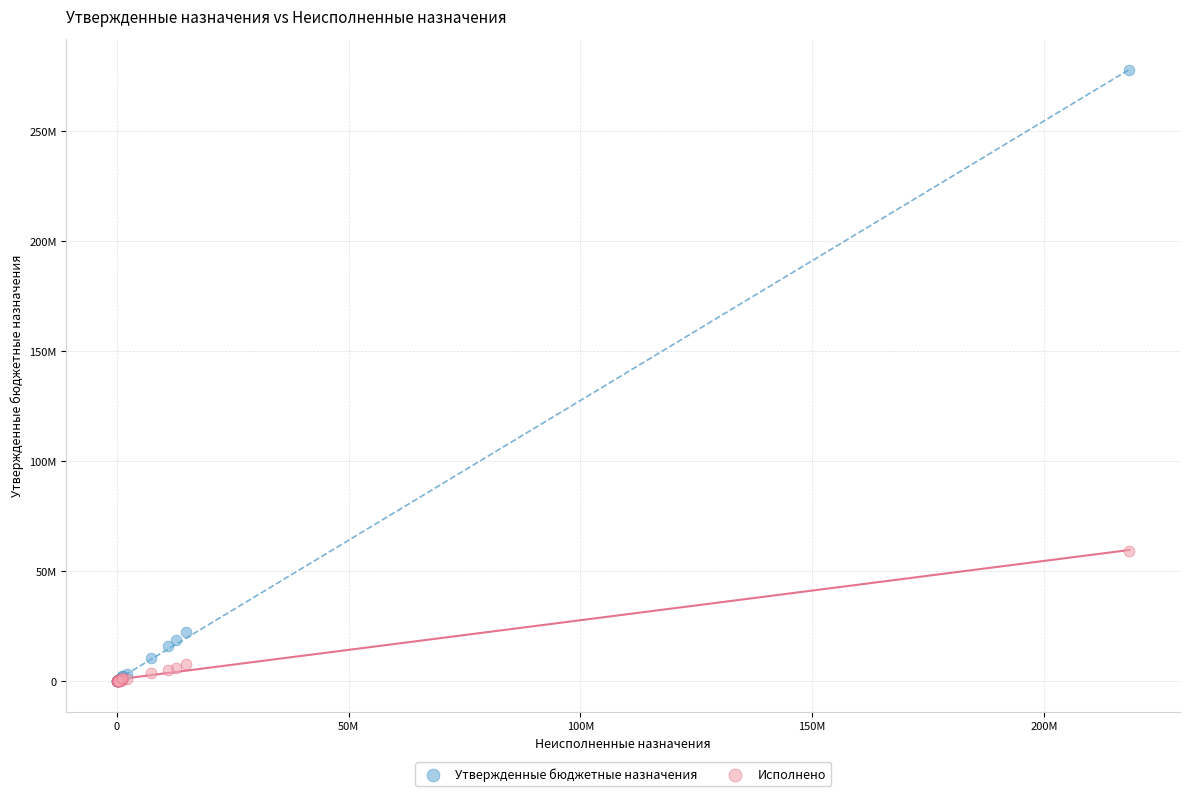

Which series contains the highest Y value?

Утвержденные бюджетные назначения